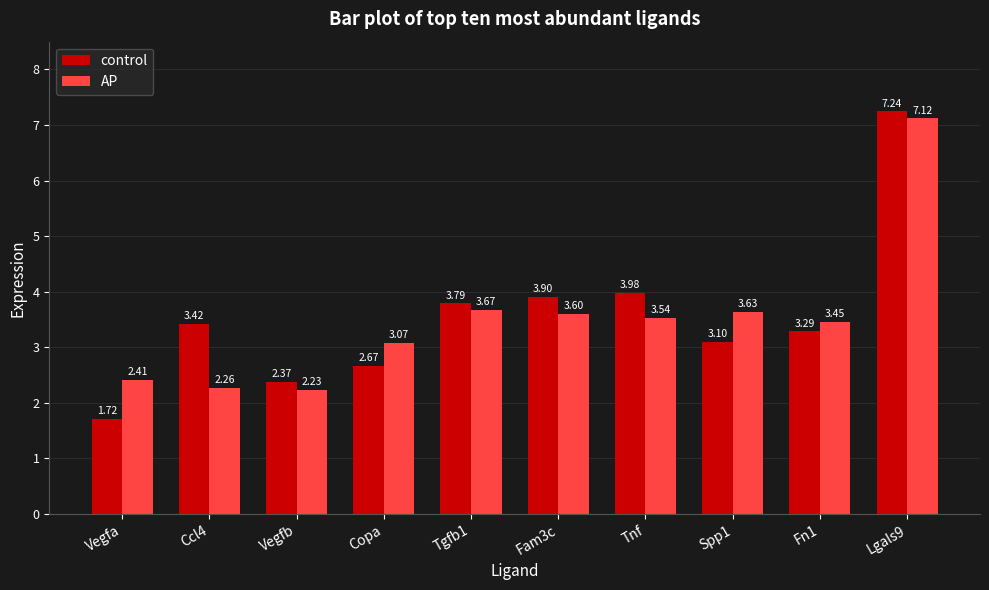

How many bars are there in each group?

2